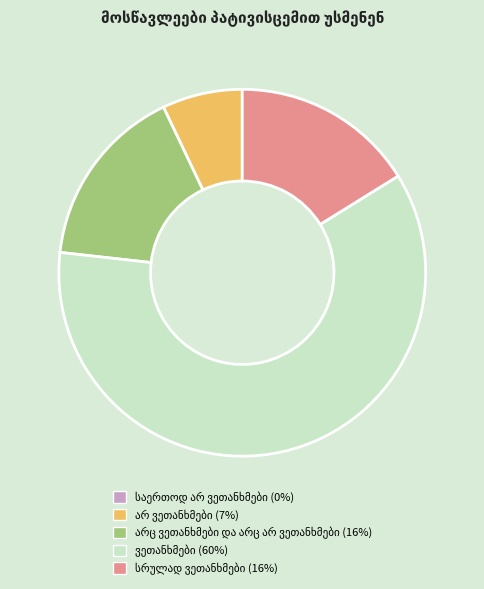

Is there a majority slice in this chart?

Yes